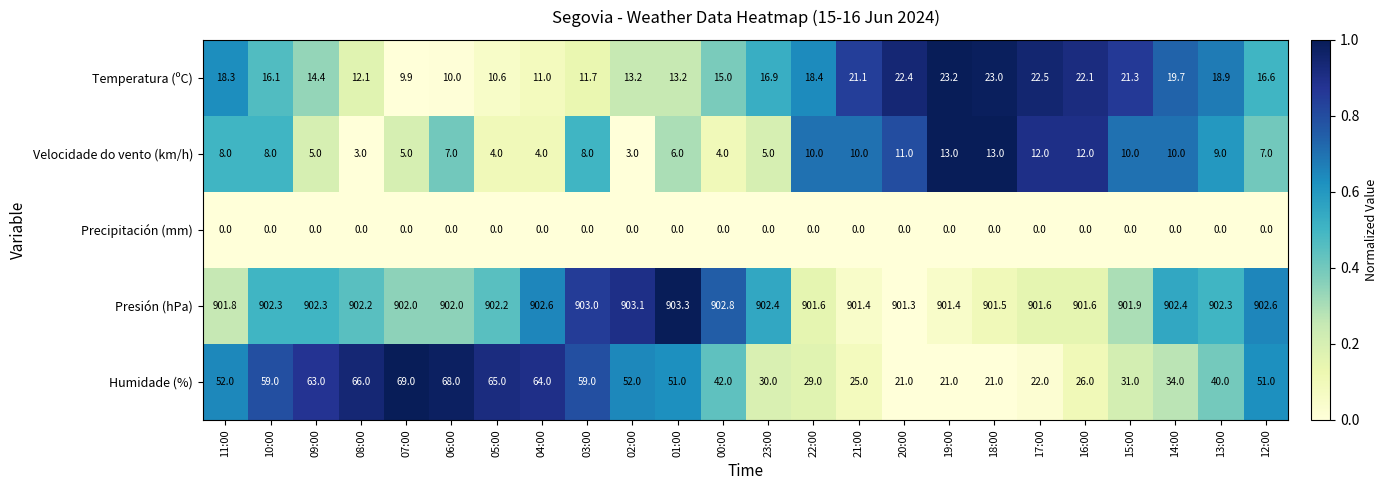

Which series has the largest range (max minus min)?

Humidade (%)